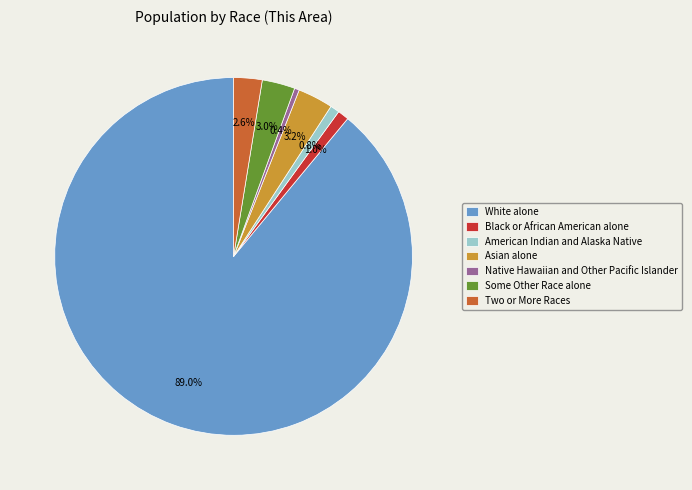

What is the largest slice in the pie chart?

White alone